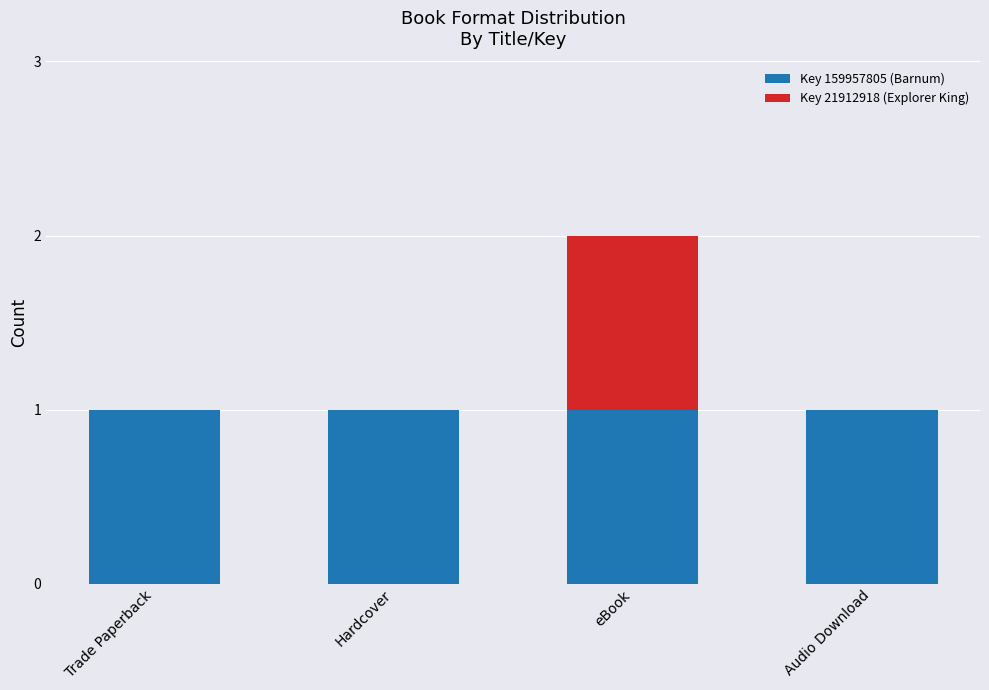

The Key 159957805 (Barnum) series shows 1 at Hardcover. True or false?

True